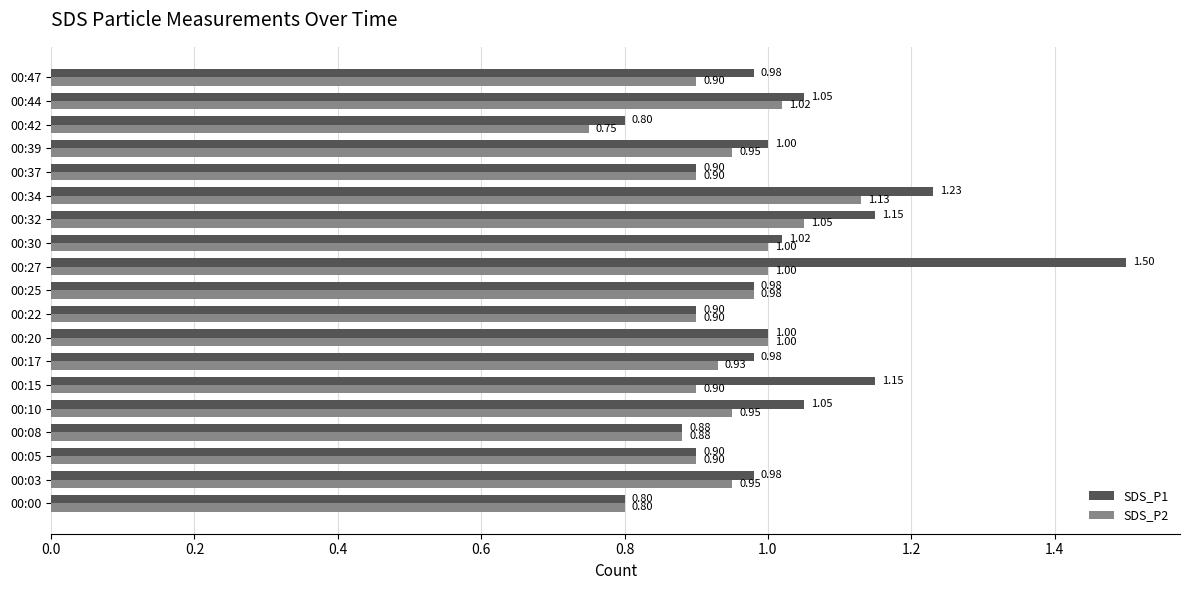

List the series in order of their peak value, highest first.

SDS_P1, SDS_P2